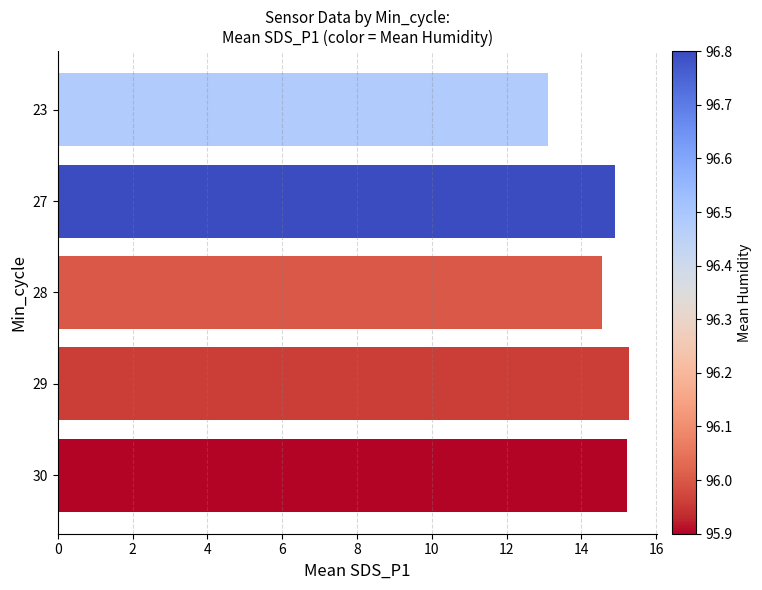

What is the difference between the second highest and second lowest values?

0.7